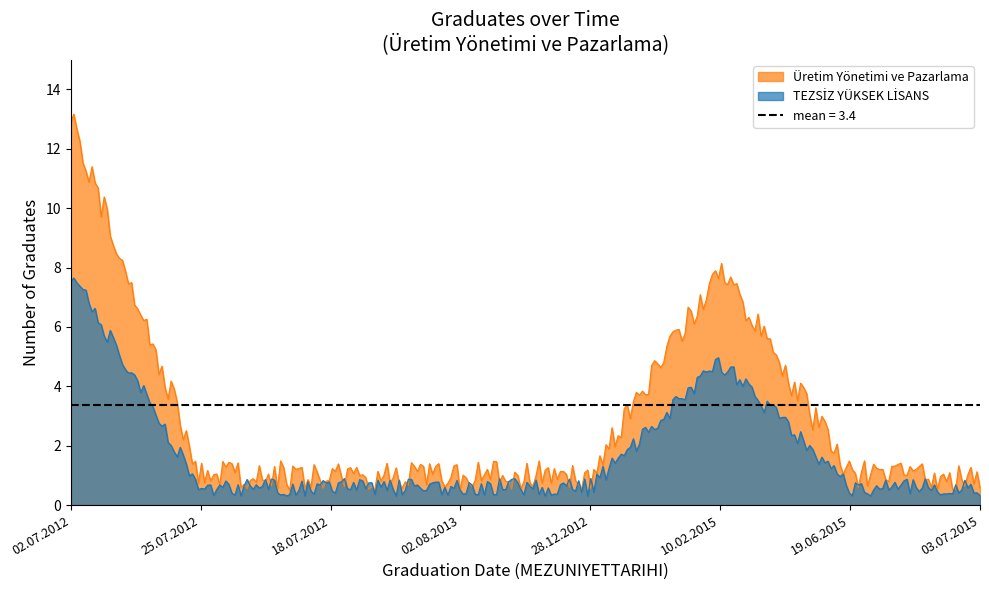

Where is the data nearest to the value 7?

10.02.2015